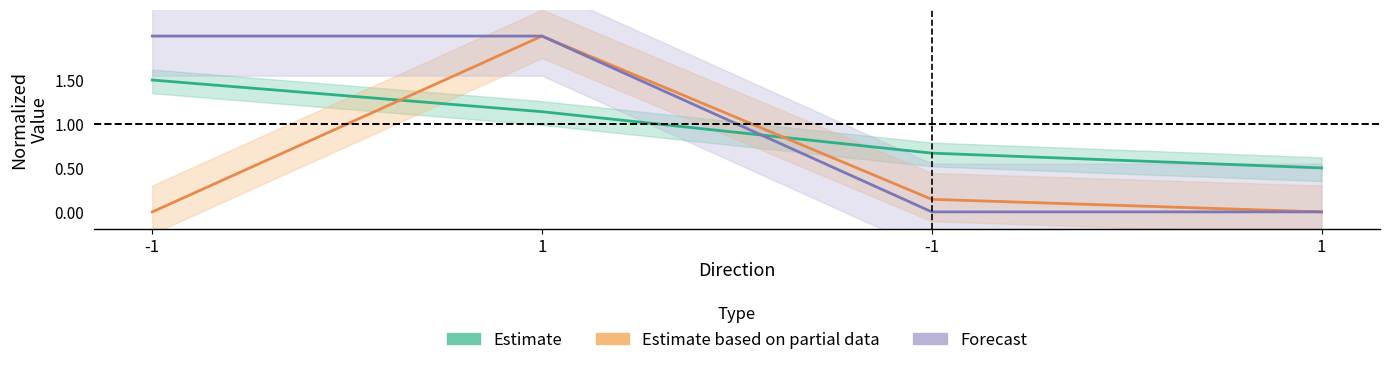

How many lines are shown in the chart?

3